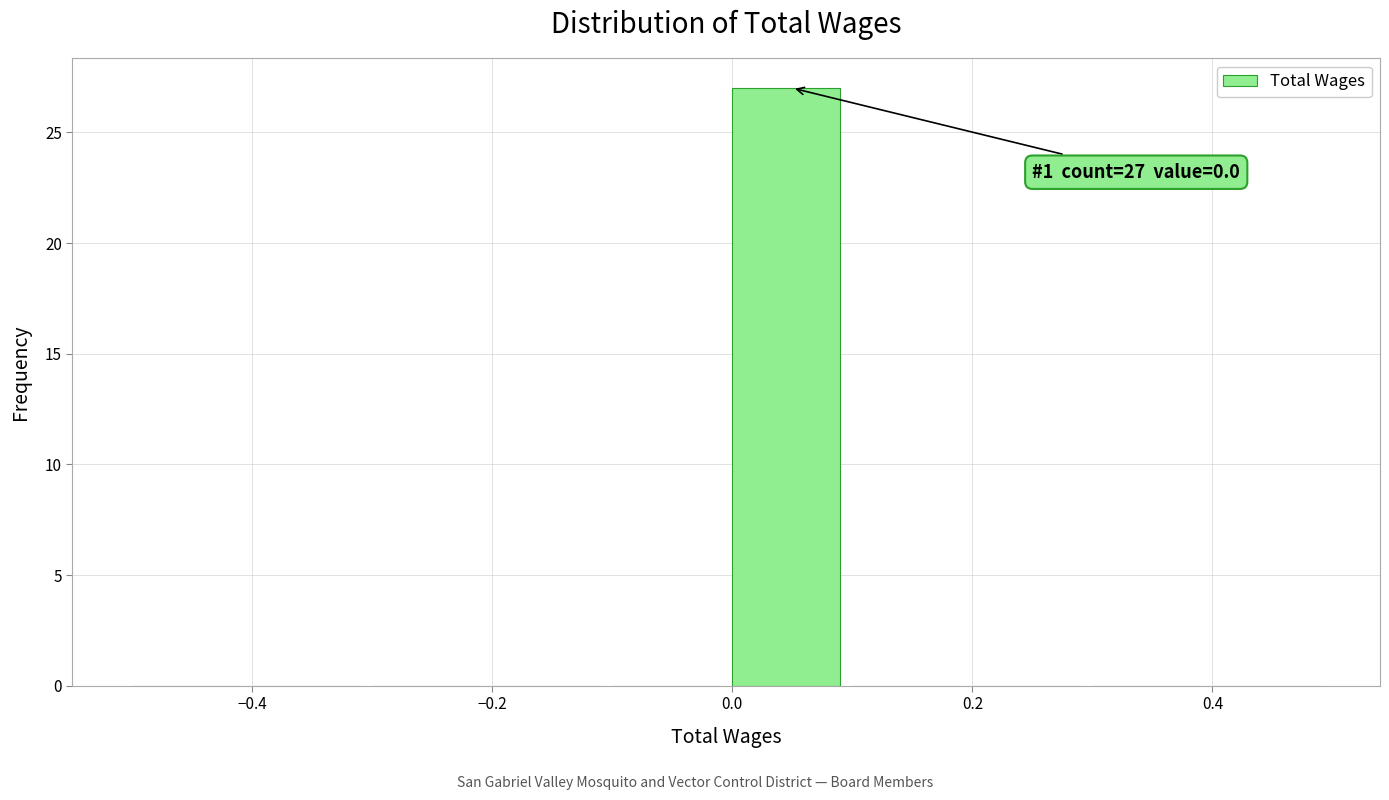

Over which range of the x-axis is the bar tallest?

0.0 to 0.1